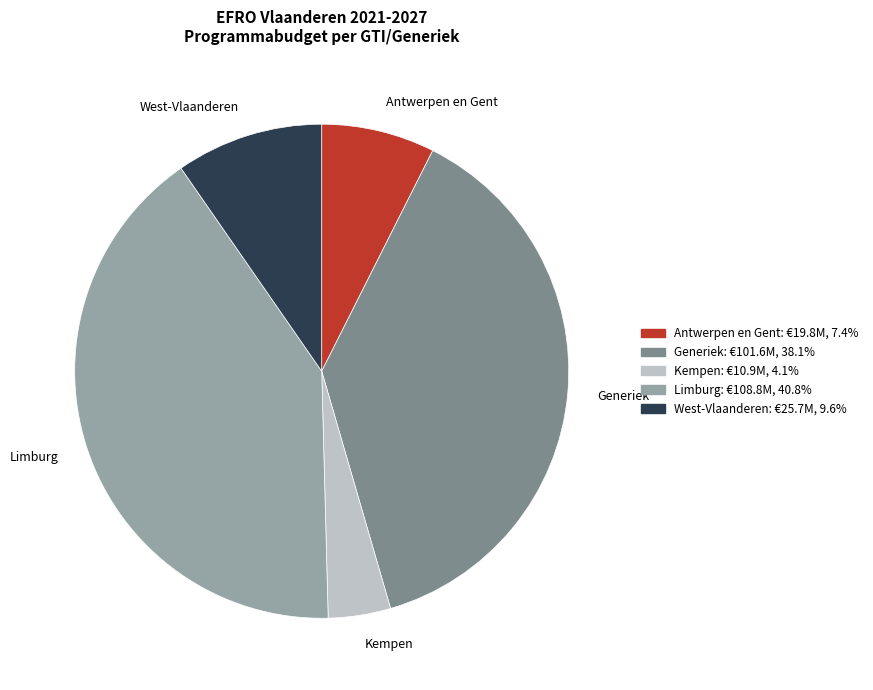

What is the smallest slice in the pie chart?

Kempen